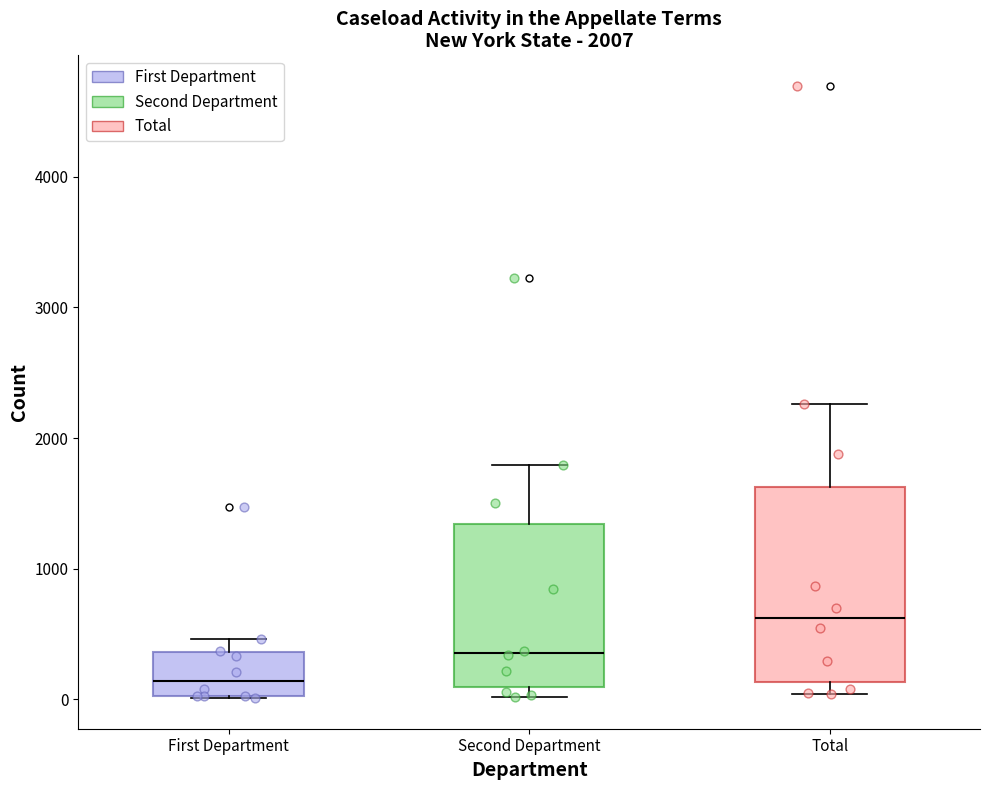

Comparing the boxes themselves (not the whiskers), which one is the tallest?

Total